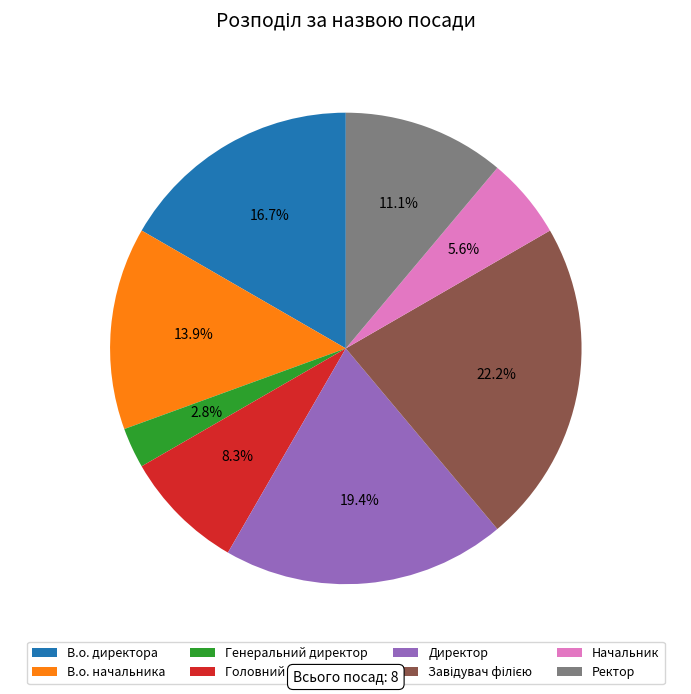

To the nearest percent, what is the difference between the largest and smallest slice percentages?

19%